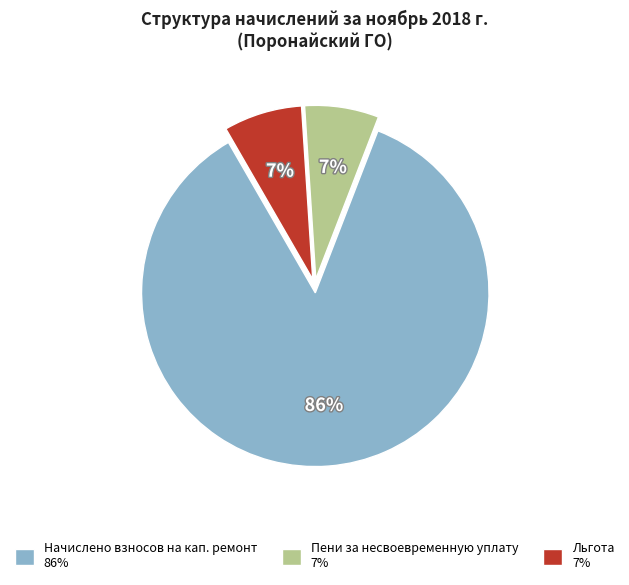

What is the majority slice?

Начислено взносов на кап. ремонт 86%